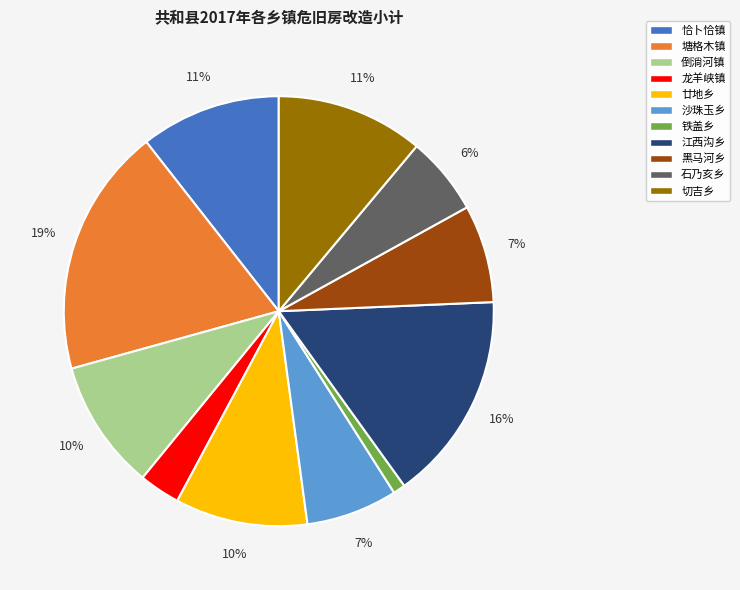

Is the sum of 龙羊峡镇 and 廿地乡 greater than half?

No